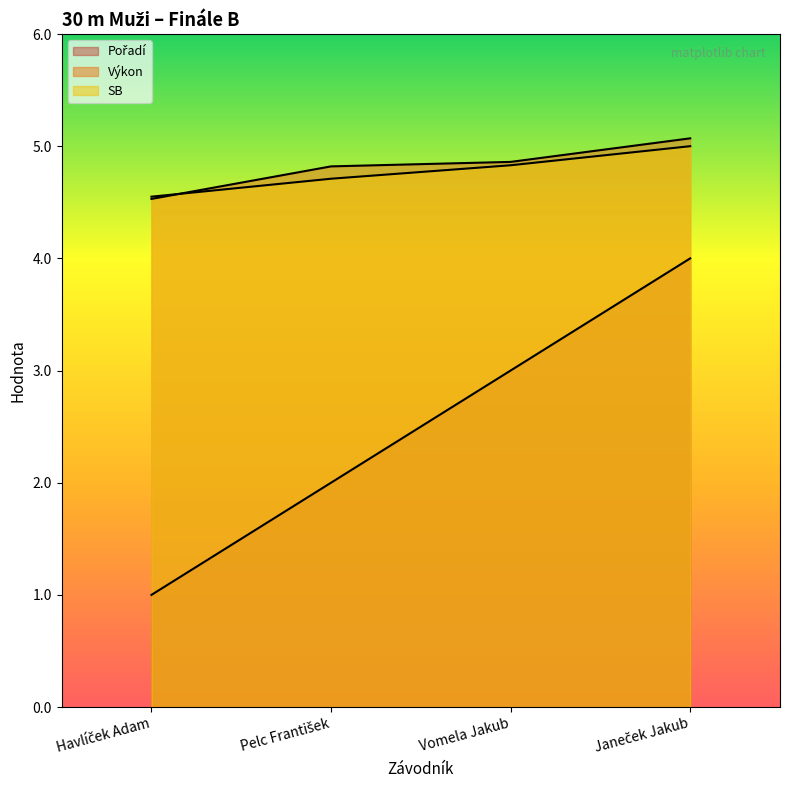

Which has a higher value, Janeček Jakub or Vomela Jakub?

Janeček Jakub